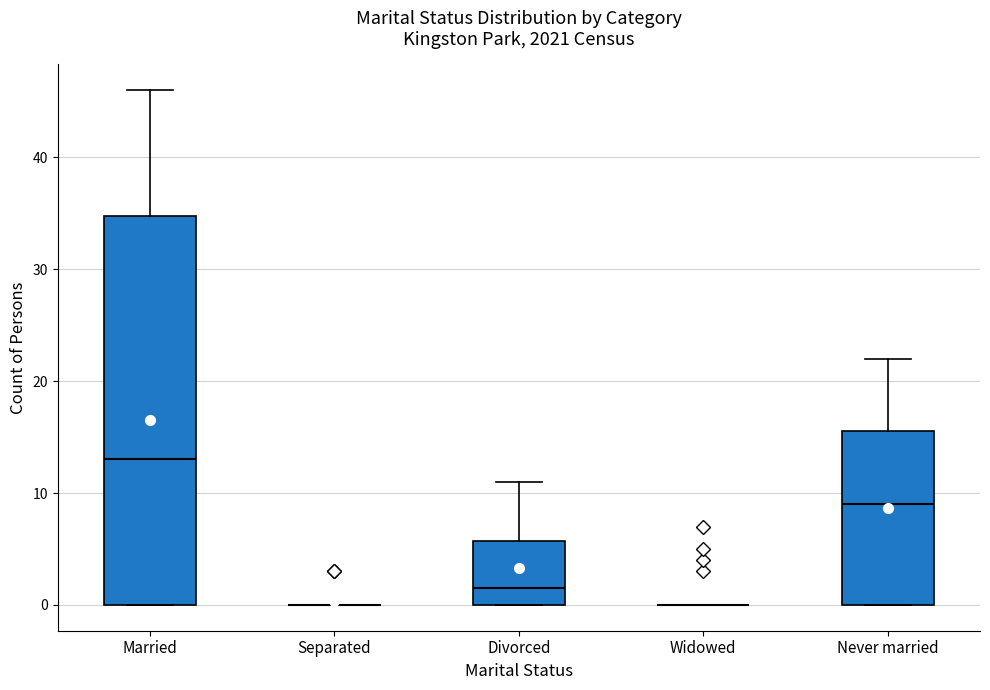

Reading left to right, transcribe this box plot: for each box, give where its median line is, the range the box spans, and where its two whiskers end, as read against the y-axis. The values are not printed on the chart, so give them approximately, as read against the axis.

Married: median 13, box 0 to 35, whiskers 0 to 46
Separated: box collapsed to a line at 0, whiskers 0 to 0
Divorced: median 2, box 0 to 6, whiskers 0 to 11
Widowed: box collapsed to a line at 0, whiskers 0 to 0
Never married: median 9, box 0 to 16, whiskers 0 to 22